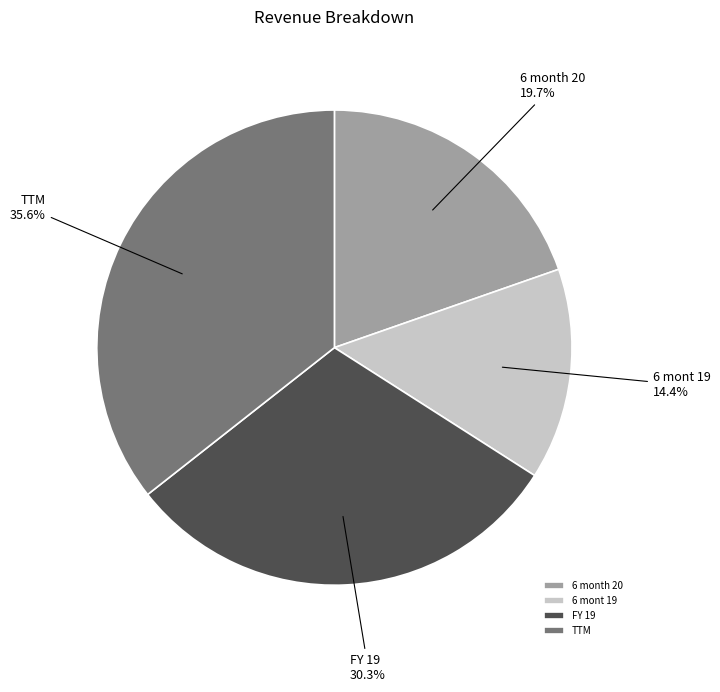

Is it true that 6 month 20 is 20% of the pie?

True